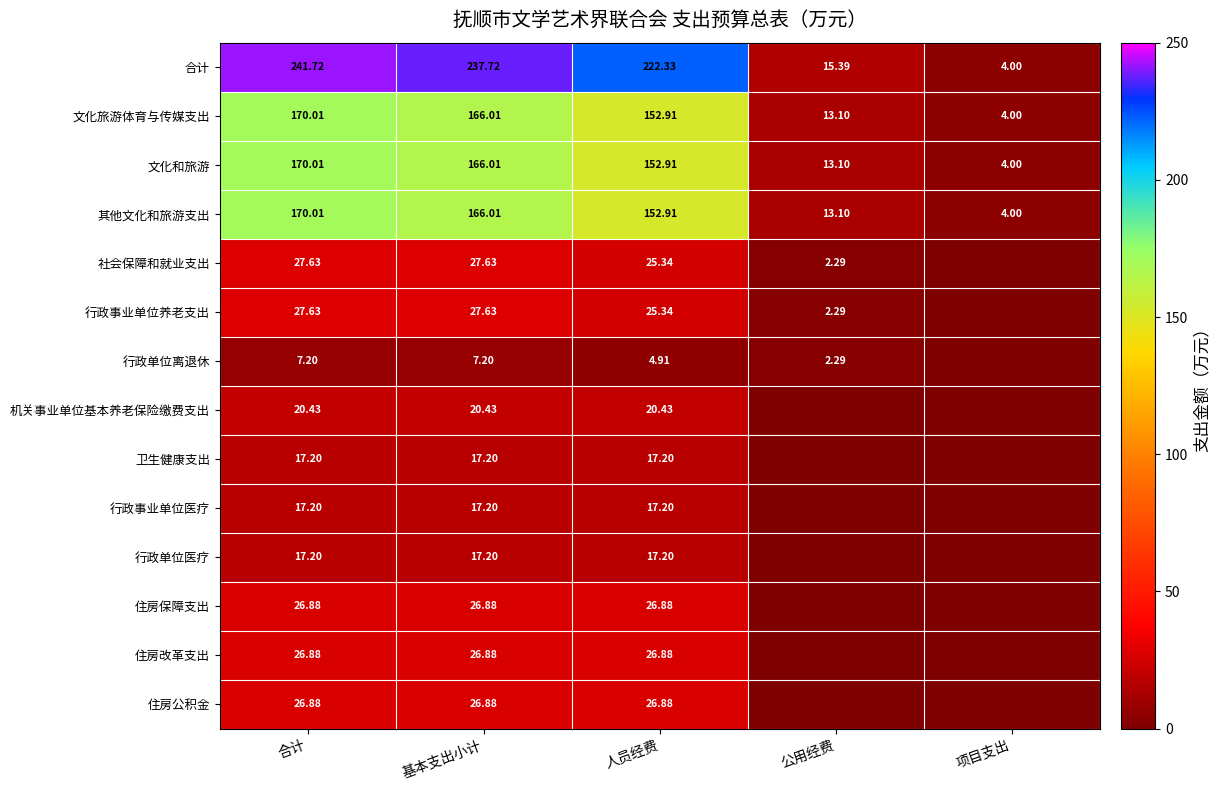

What is the average value of the 文化和旅游 series?

101.2